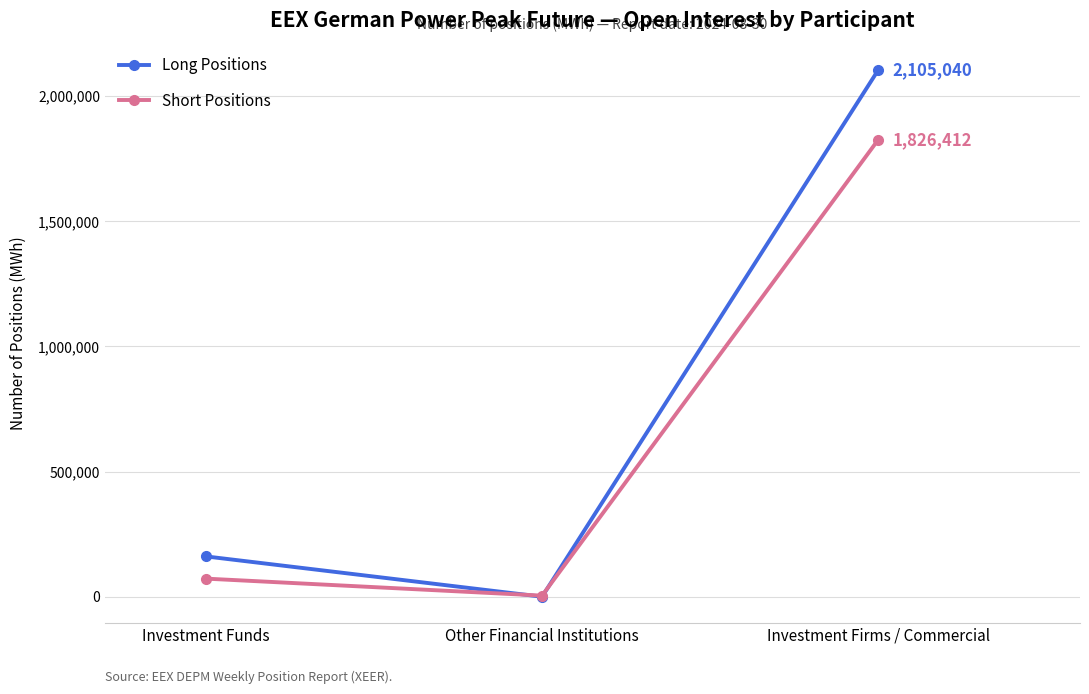

True or false: Short Positions has a value of 4356 at Other Financial Institutions.

True